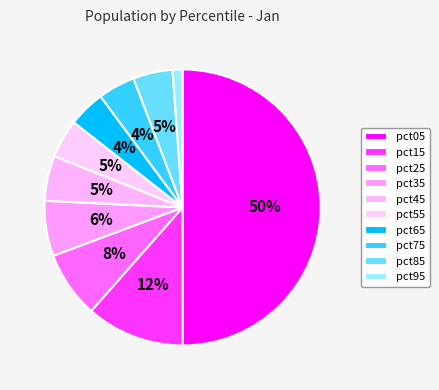

Which has a higher value, pct65 or pct25?

pct25